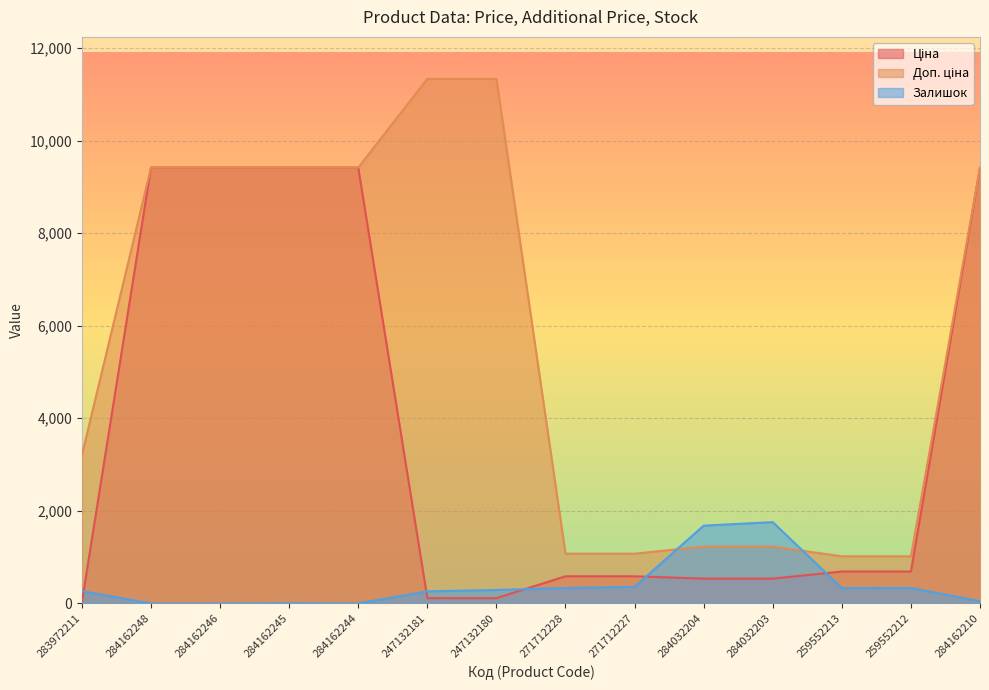

What is the difference between the Ціна values at 259552213 and 284162244?

8727.8